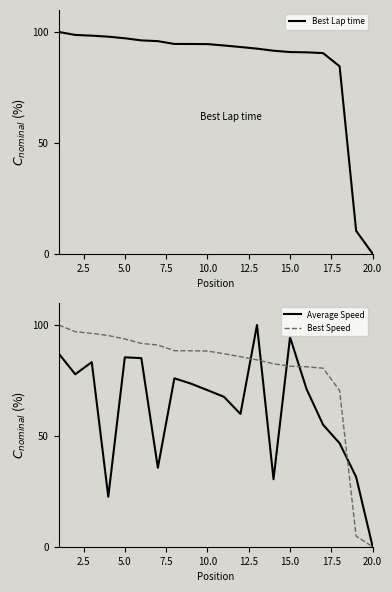

List the series in order of their peak value, lowest first.

Average Speed, Best Speed, Best Lap time